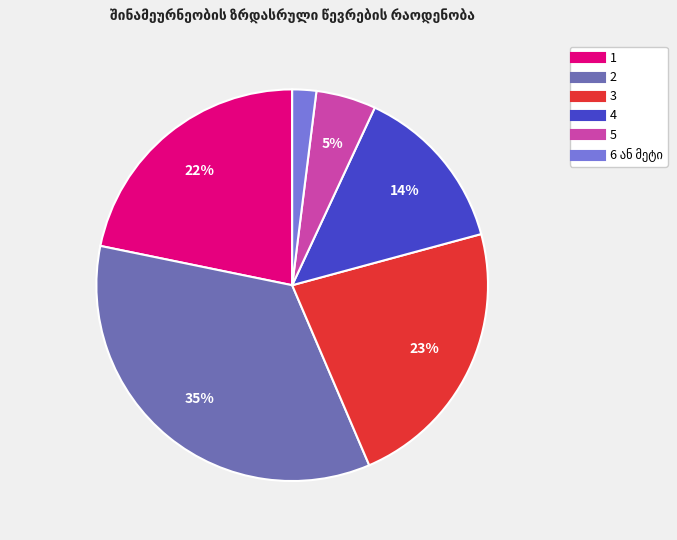

Combined, do 5 and 2 account for over 50%?

No